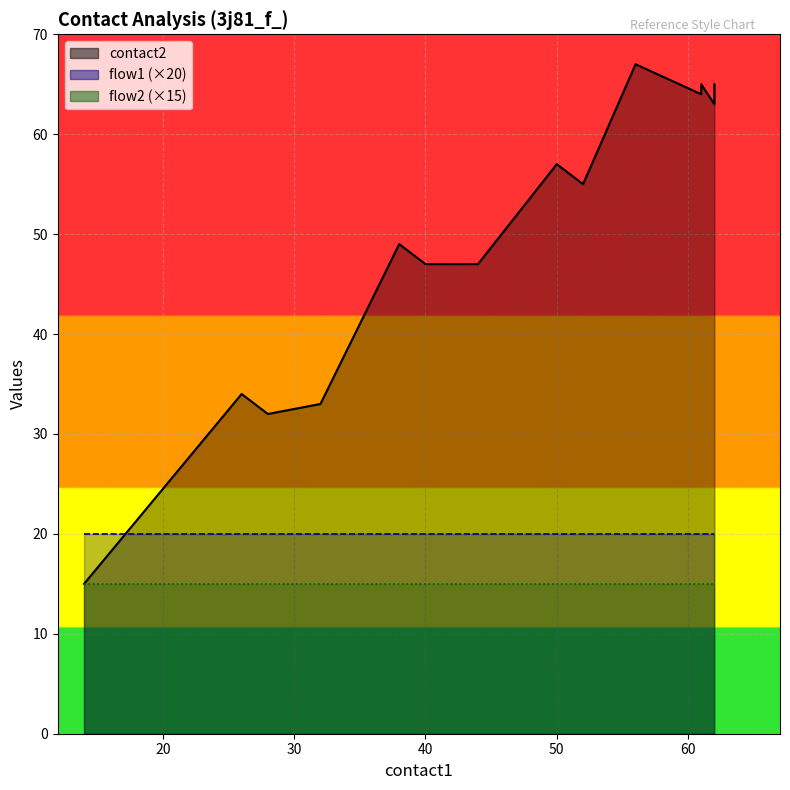

What is the maximum value shown in the chart?

67